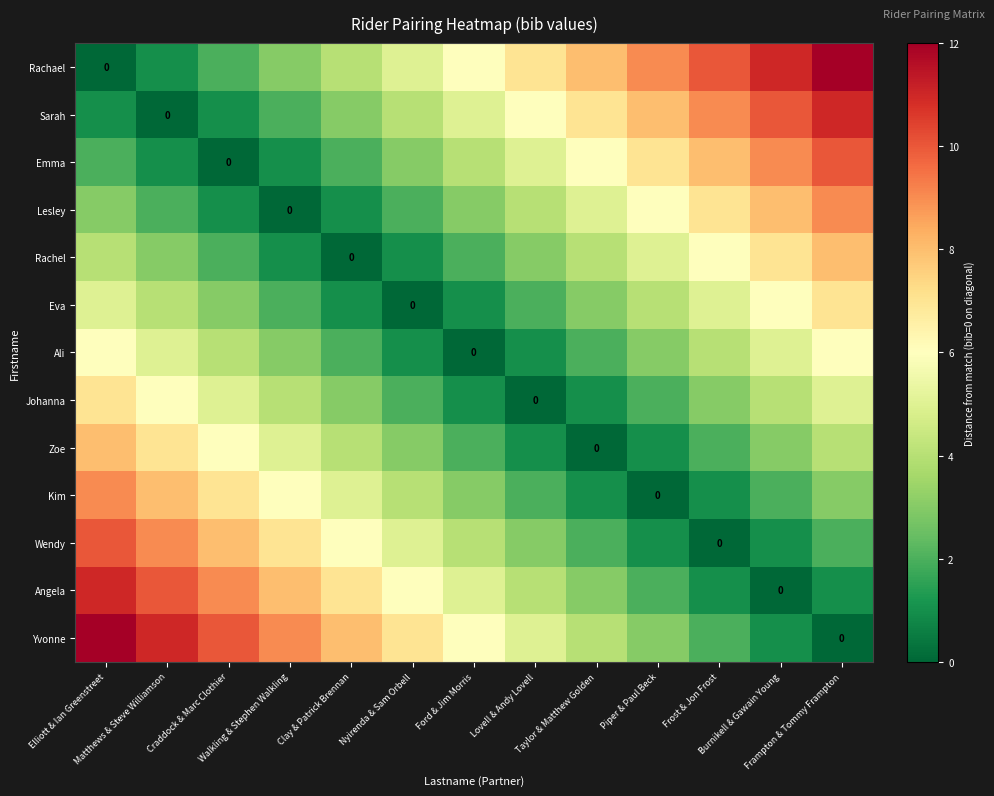

Which category has the lowest value across all series?

Elliott & Ian Greenstreet